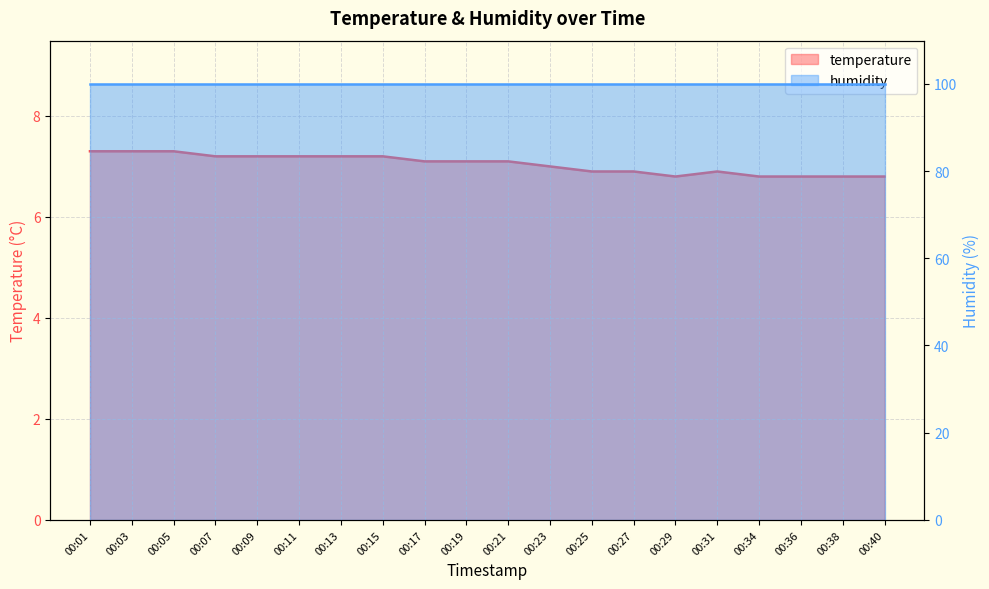

Reading left to right, transcribe all the data shown in this chart.

00:01=7.3	00:03=7.3	00:05=7.3	00:07=7.2	00:09=7.2	00:11=7.2	00:13=7.2	00:15=7.2	00:17=7.1	00:19=7.1	00:21=7.1	00:23=7.0	00:25=6.9	00:27=6.9	00:29=6.8	00:31=6.9	00:34=6.8	00:36=6.8	00:38=6.8	00:40=6.8